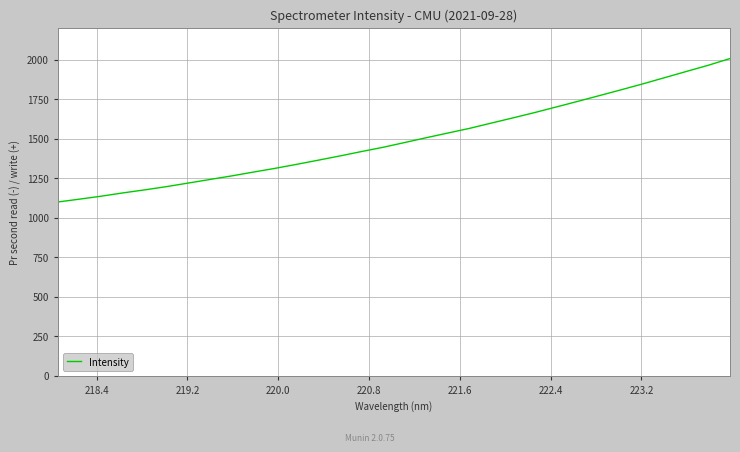

What is the greatest value displayed?

2007.5